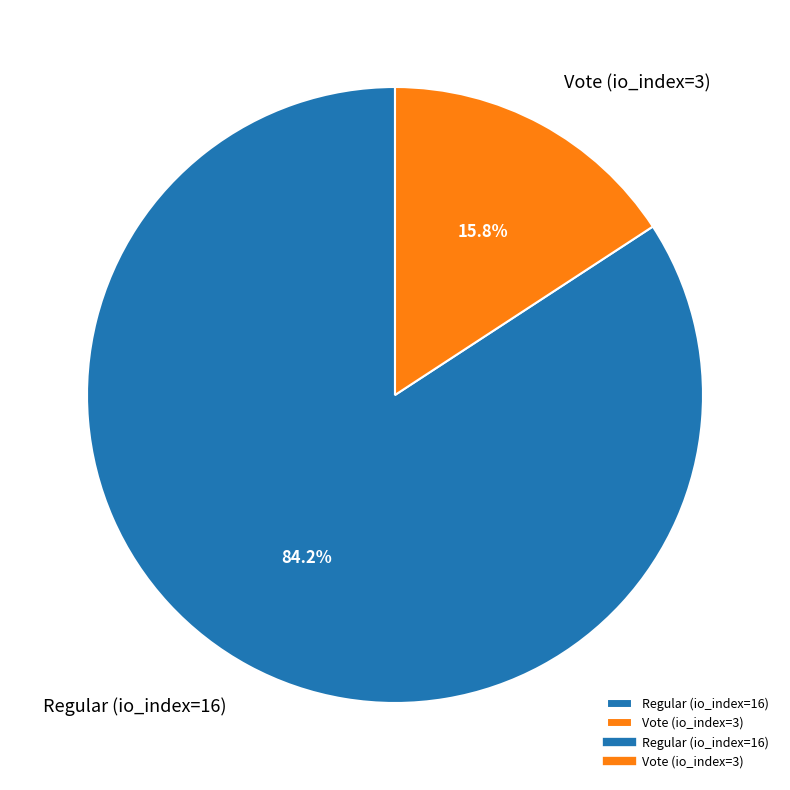

Is there a majority slice in this chart?

Yes